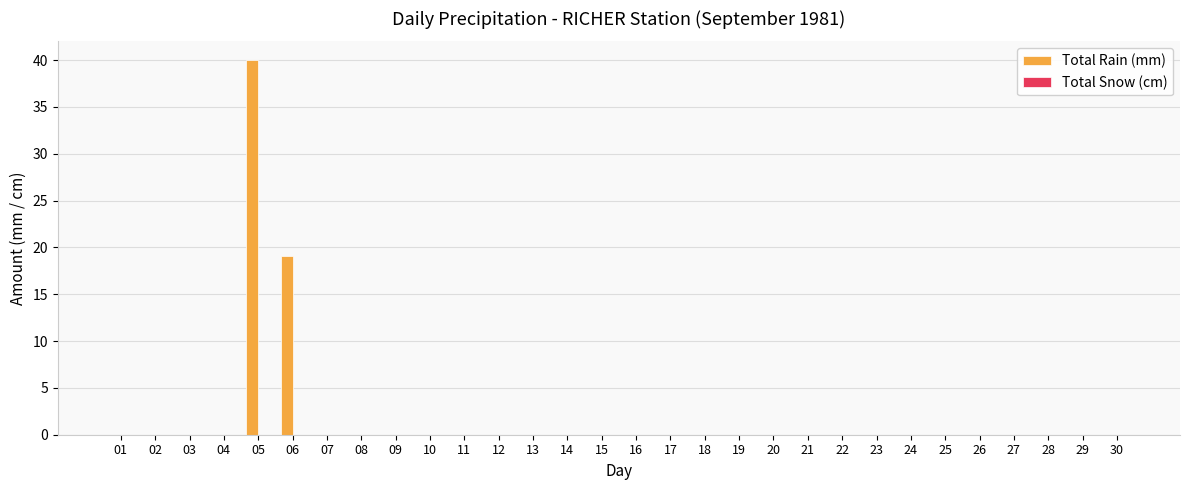

True or false: the data shows 0.0 at 14.

True